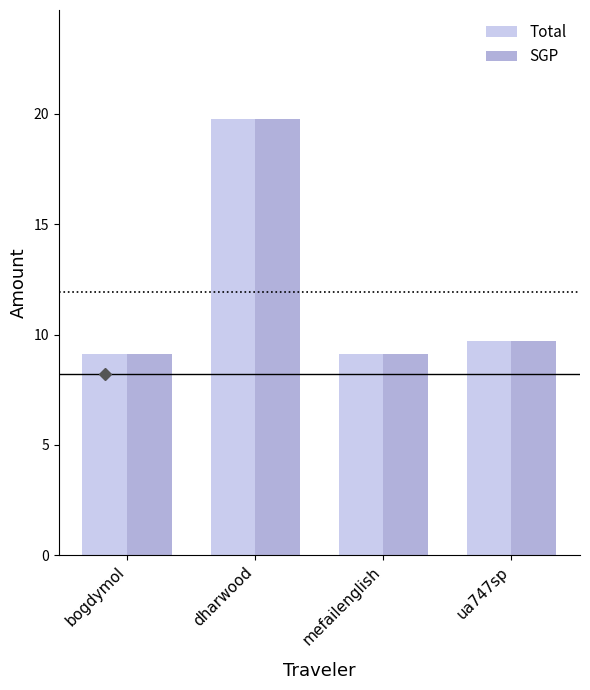

At which label is Total closest to 14?

ua747sp